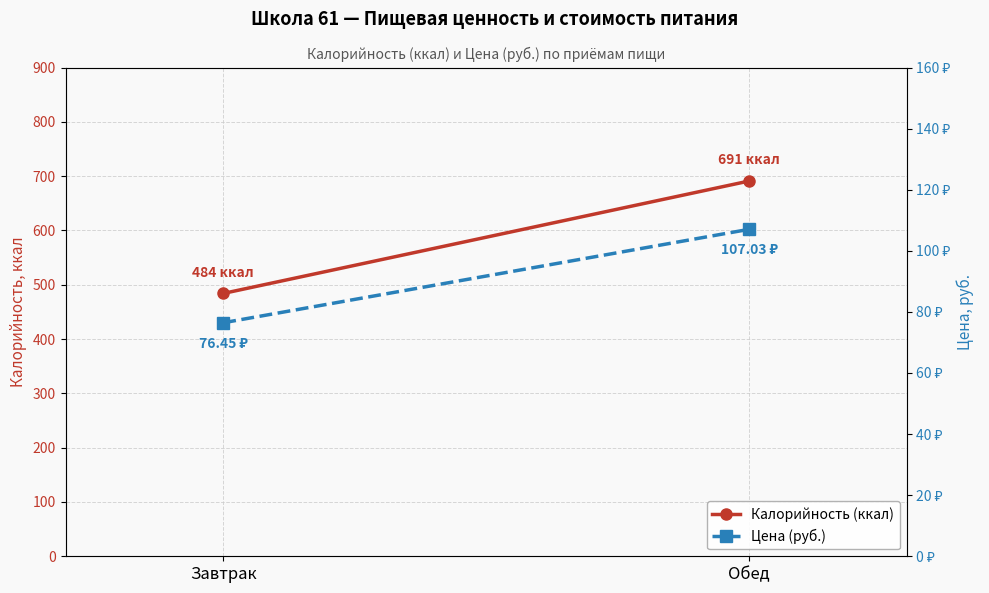

What position from the right is Обед?

1